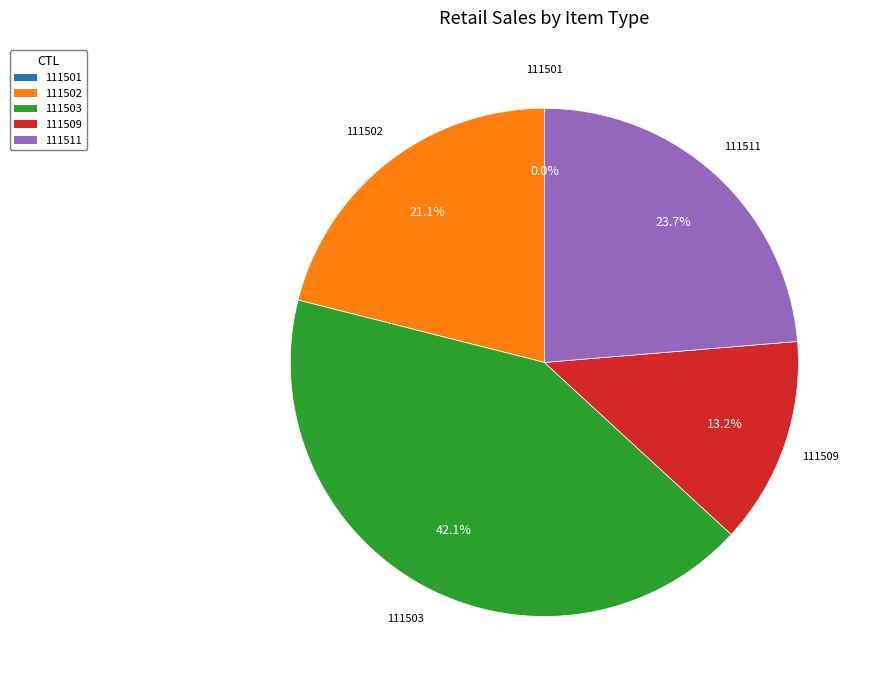

How much of the chart is everything except 111511?

76.3%